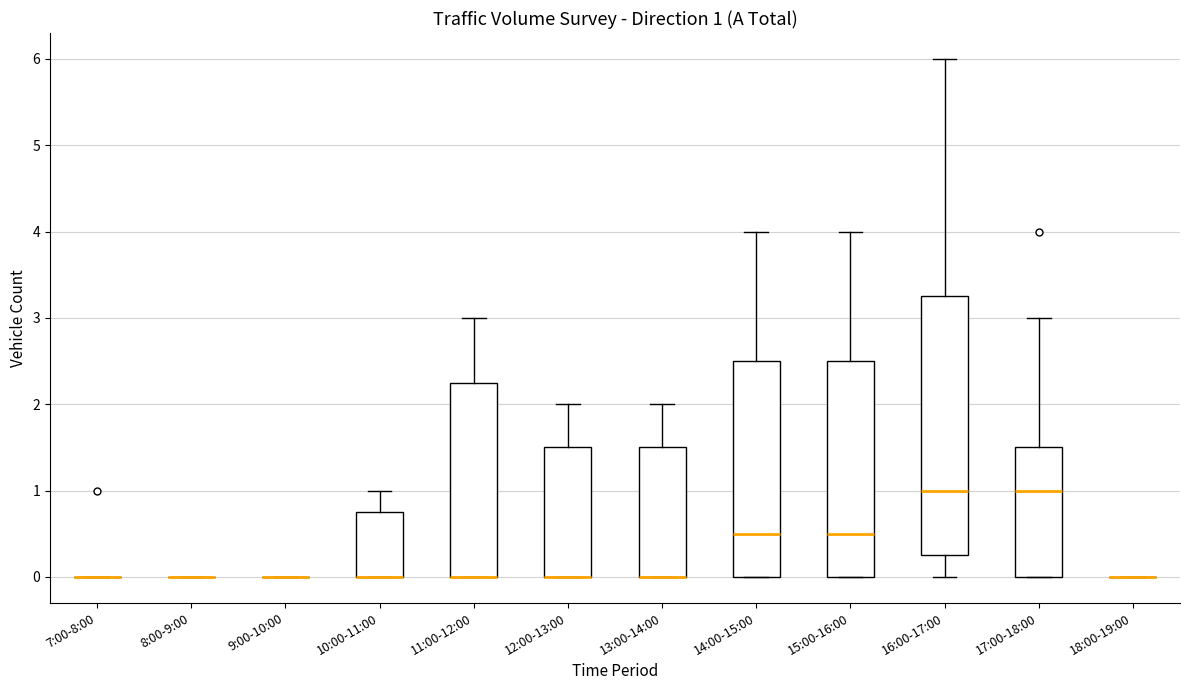

Which box is the tallest, from its lower edge to its upper edge?

16:00-17:00